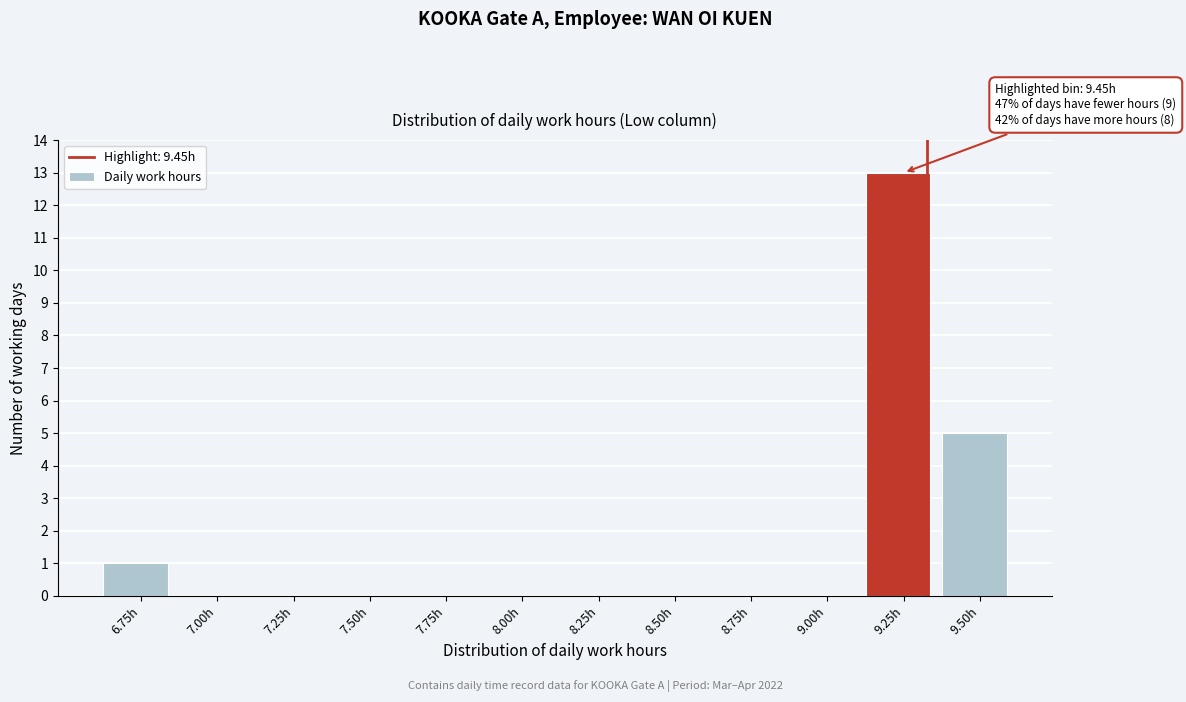

Reading left to right, transcribe all the data shown in this chart.

6.75h=1	7.00h=0	7.25h=0	7.50h=0	7.75h=0	8.00h=0	8.25h=0	8.50h=0	8.75h=0	9.00h=0	9.25h=13	9.50h=5